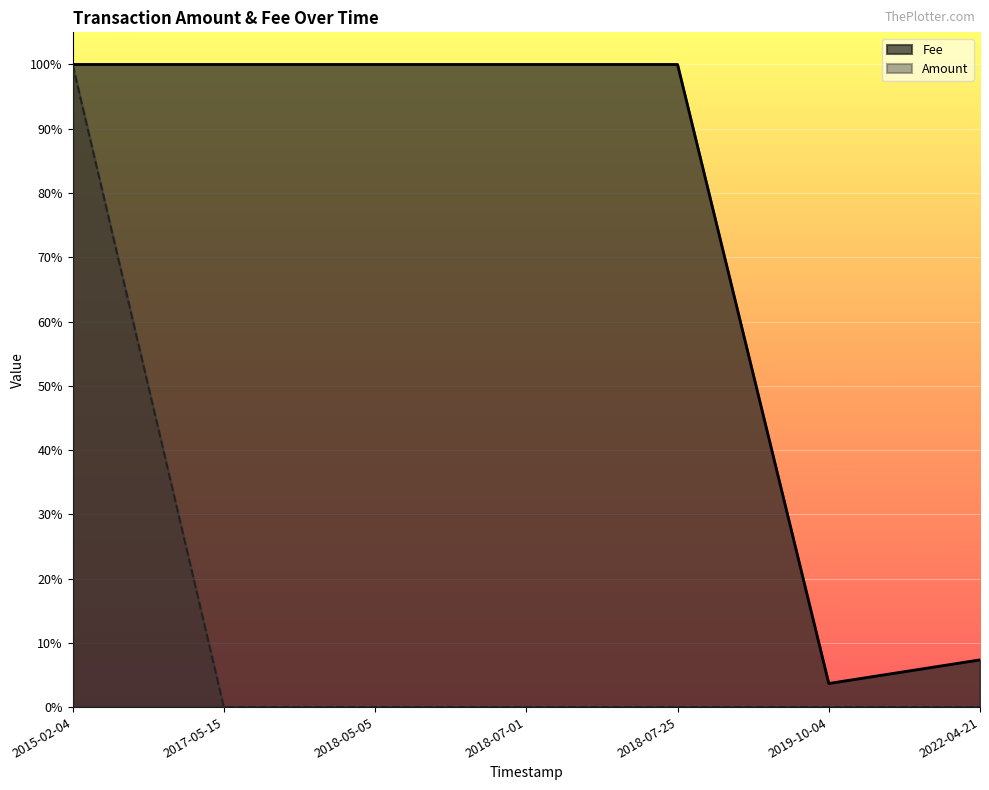

Reading left to right, list all the values displayed in this chart.

Amount: 2015-02-04=1.0	2017-05-15=0.0	2018-05-05=0.0	2018-07-01=0.0	2018-07-25=0.0	2019-10-04=0.0	2022-04-21=0.0
Fee: 2015-02-04=1.0	2017-05-15=1.0	2018-05-05=1.0	2018-07-01=1.0	2018-07-25=1.0	2019-10-04=0.0	2022-04-21=0.1